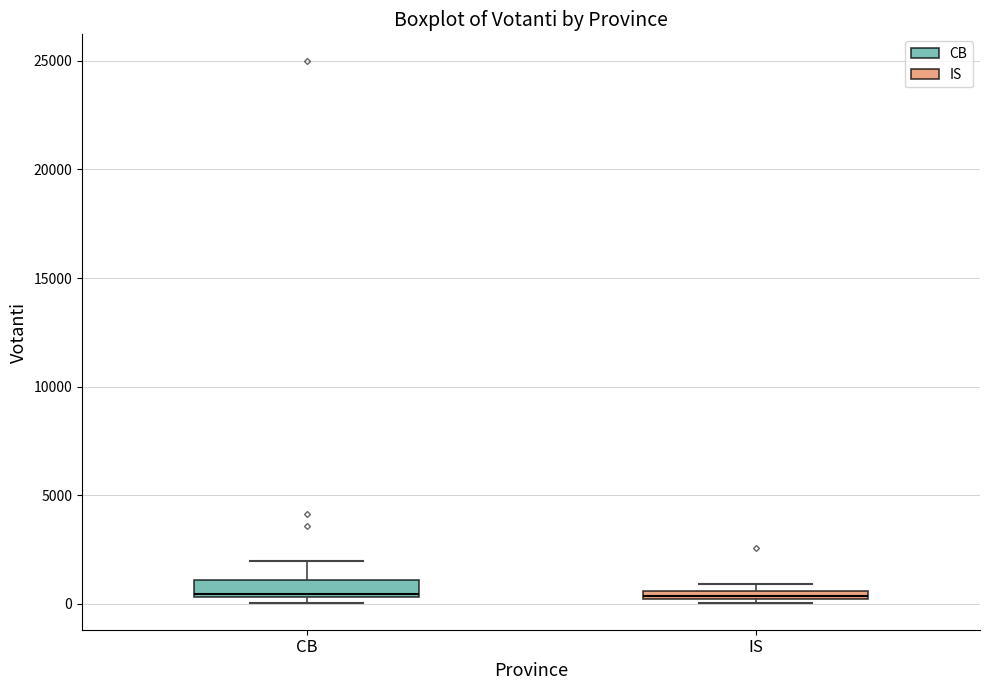

Where is the lower edge of the box for IS on the y-axis? The values are not printed on the chart, so give them approximately, as read against the axis.

0